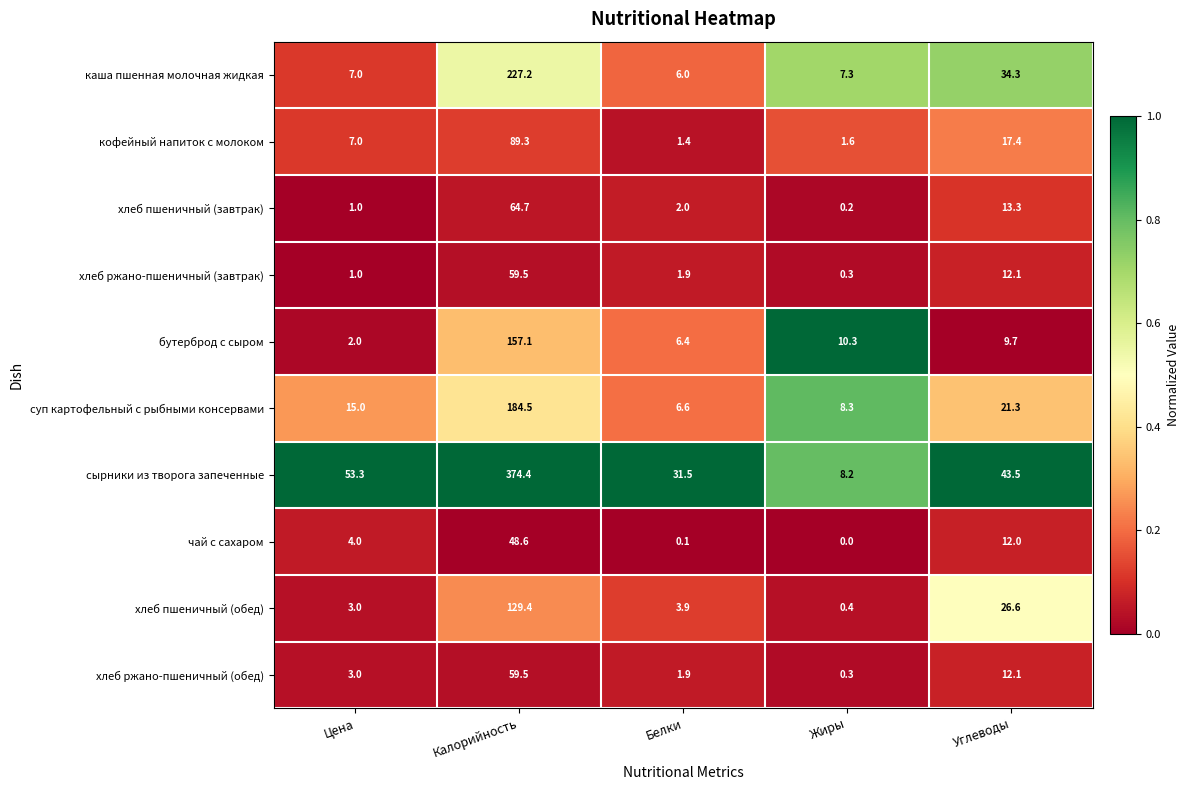

What is the difference between the maximum and minimum values in the бутерброд с сыром series?

155.1